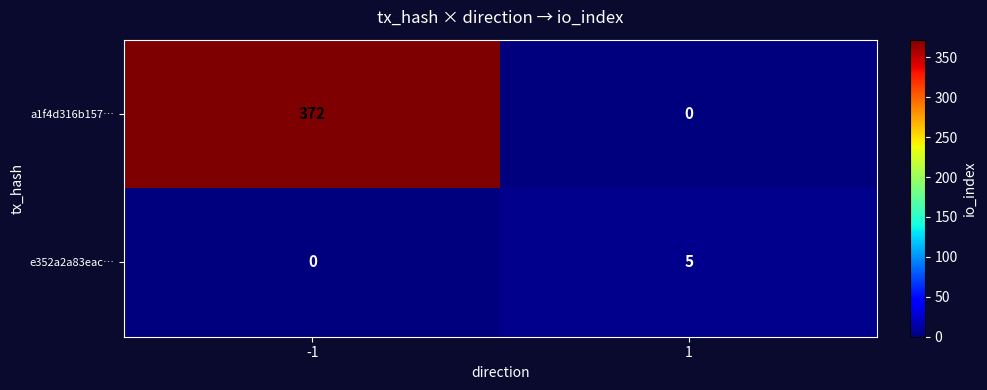

At which category is the sum across all series the highest?

-1